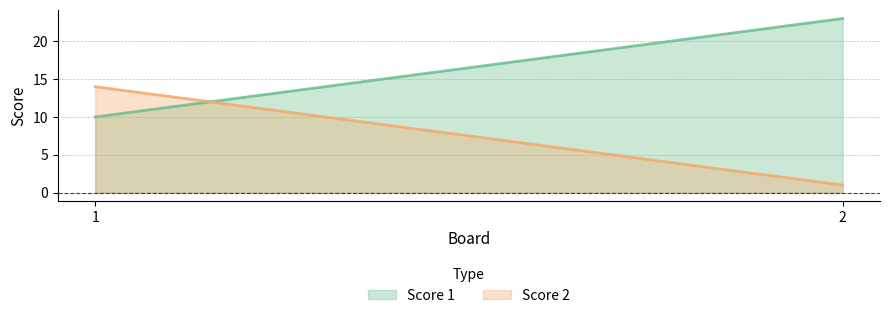

True or false: Score 2 has a value of 14 at 1.

True